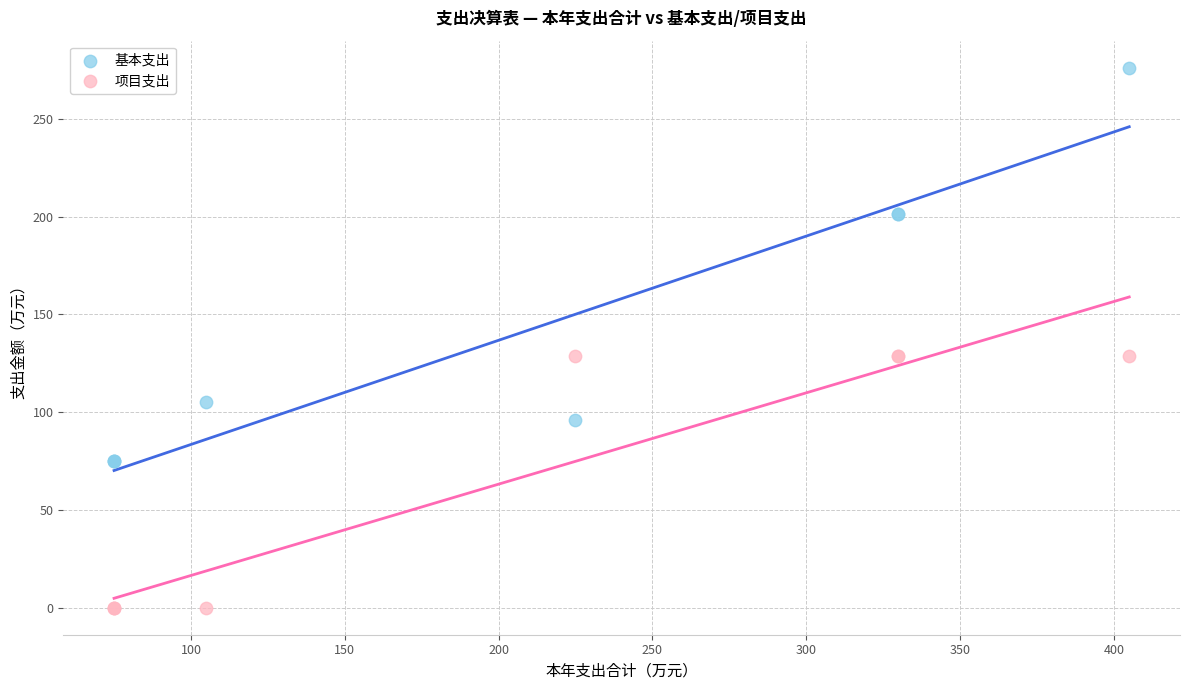

Which series reaches the maximum Y coordinate?

基本支出